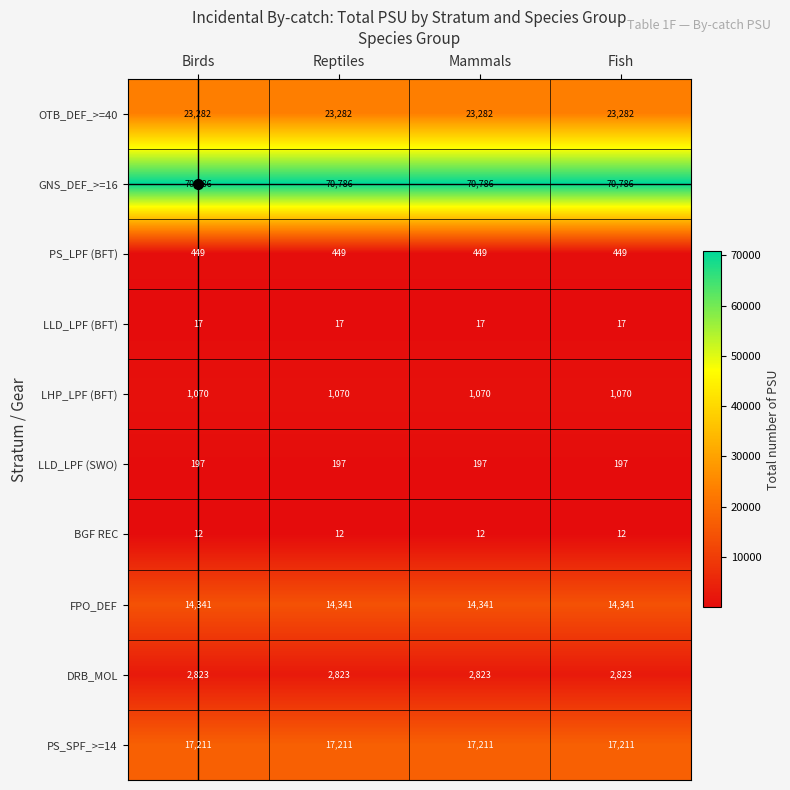

The value of LLD_LPF (SWO) at Fish is 287. True or false?

False